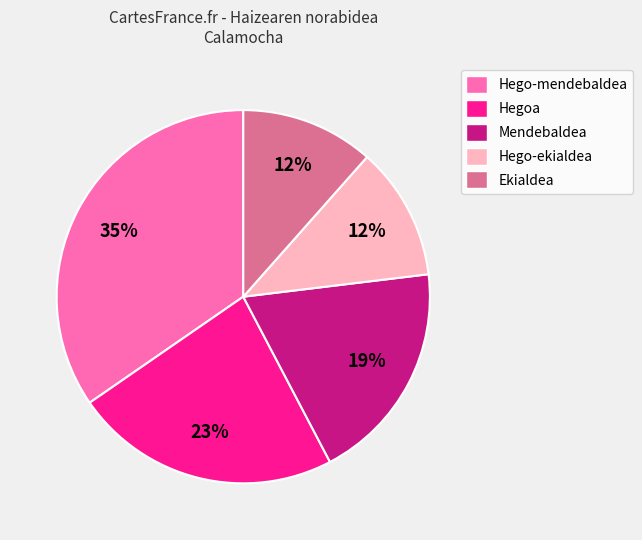

What percentage is the Ekialdea slice, to the nearest percent?

12%